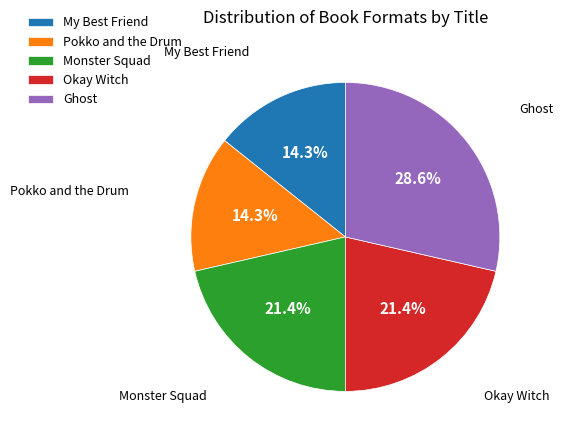

To the nearest percent, what is the difference between the Ghost and Pokko and the Drum slice percentages?

14%